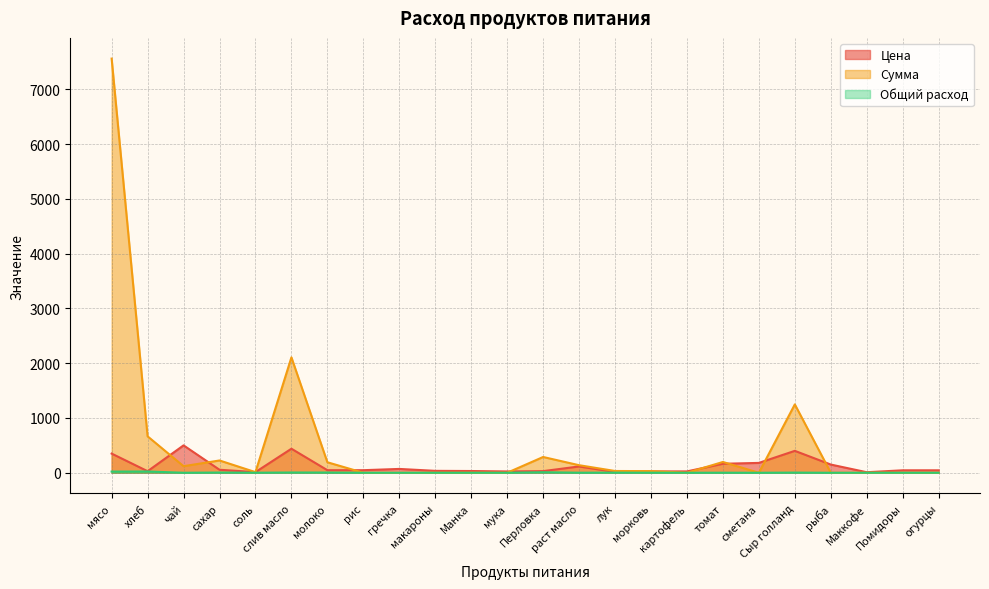

What is the sum of all Цена values?

2843.8